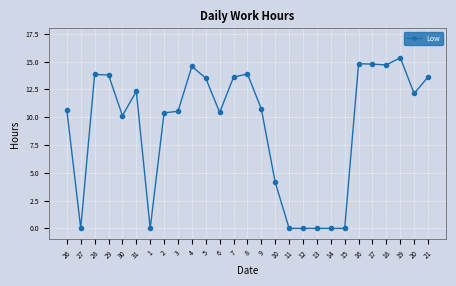

True or false: there are more than 2 points higher than both neighbors.

True